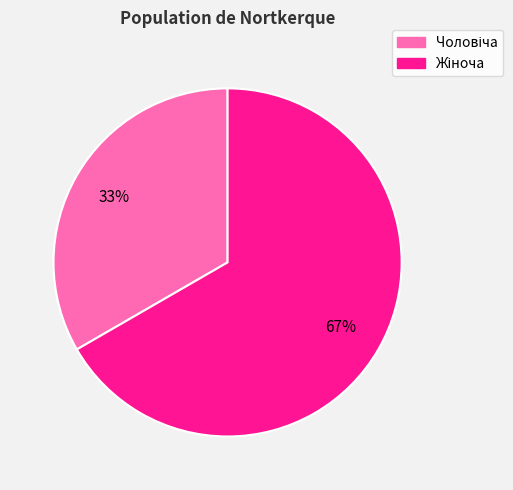

To the nearest percent, what is the average slice percentage?

50%